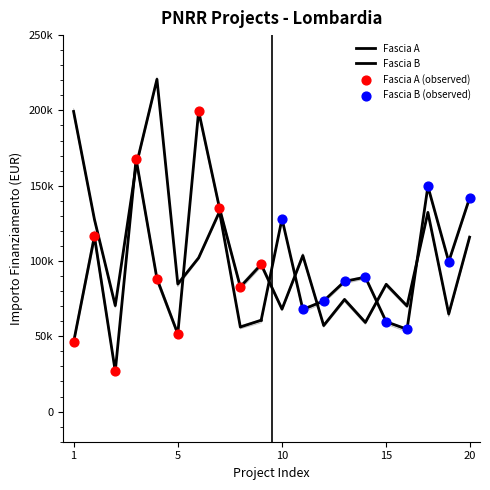

Which series has the widest spread of Y values?

Fascia A